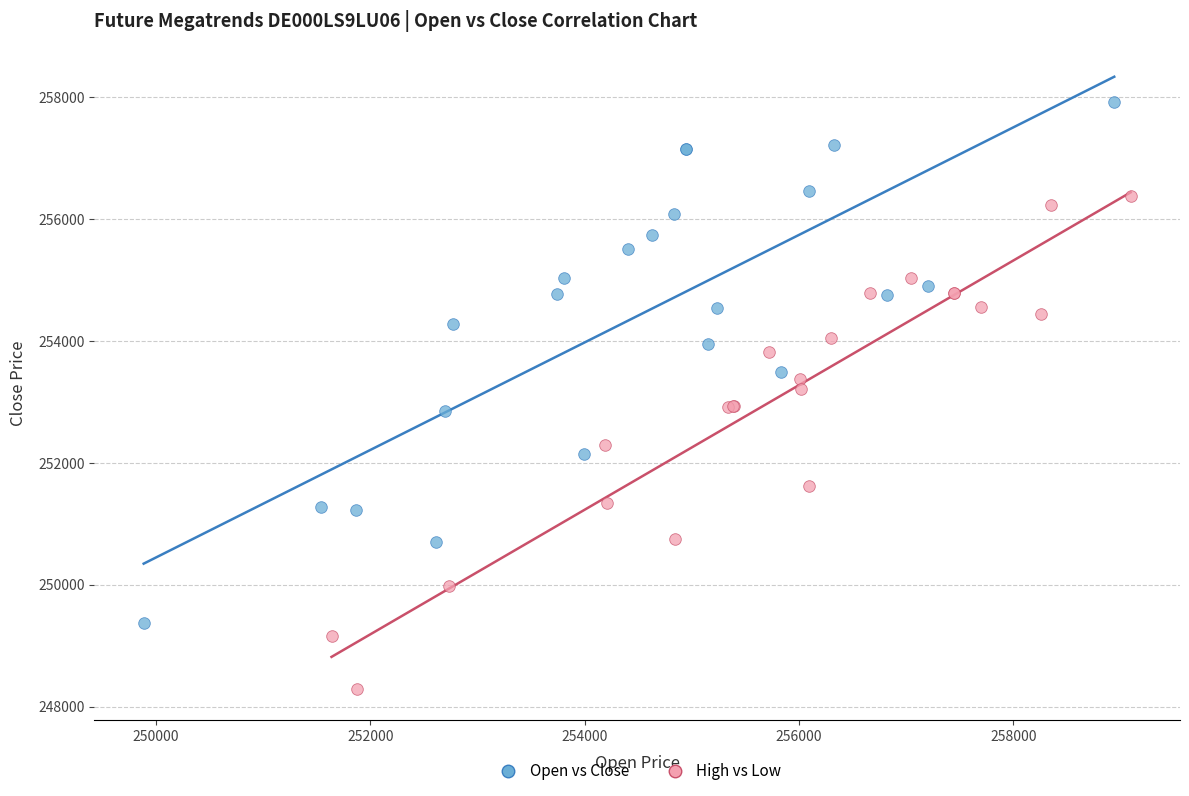

Which series has the widest spread of Y values?

Open vs Close